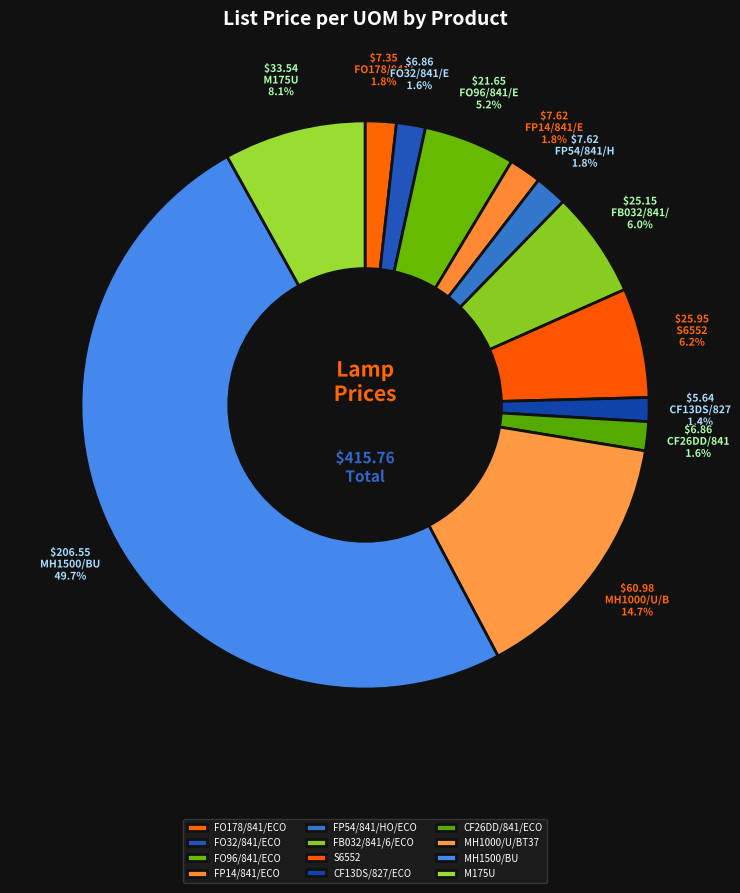

What percentage is the CF26DD/841/ECO slice, to the nearest percent?

2%